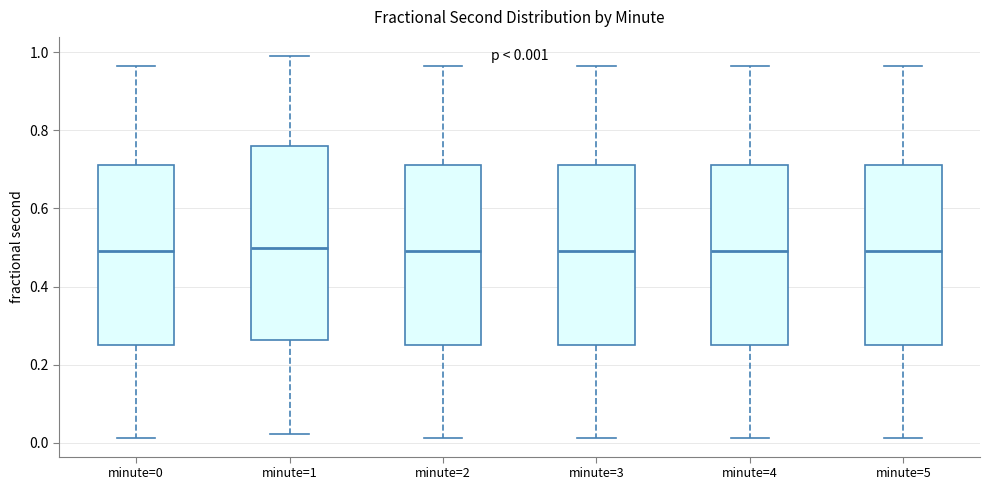

Comparing the boxes themselves (not the whiskers), which one is the tallest?

minute=1